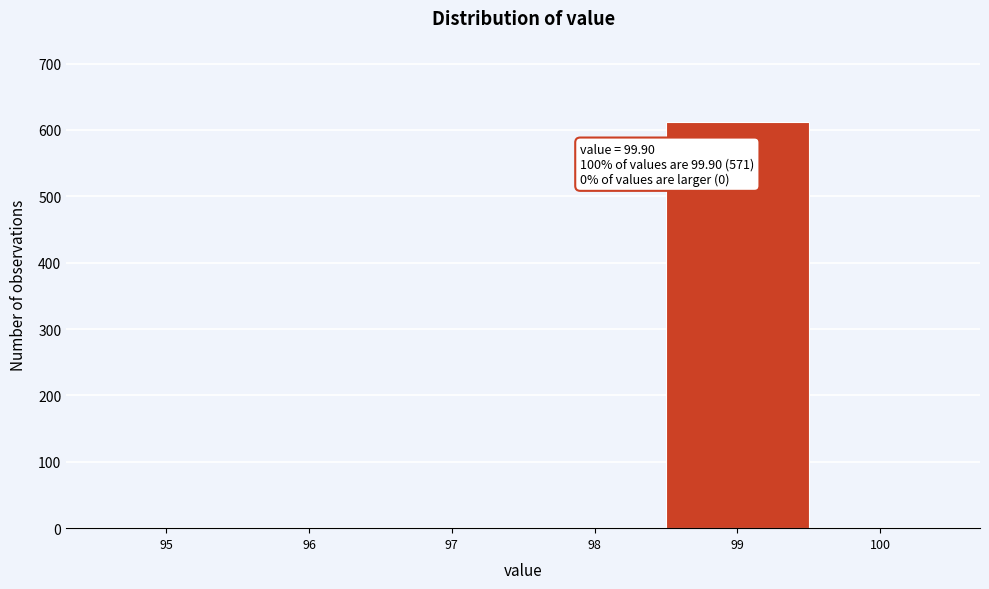

Reading left to right, what are all the values shown in this chart?

95=0	96=0	97=0	98=0	99=612	100=0